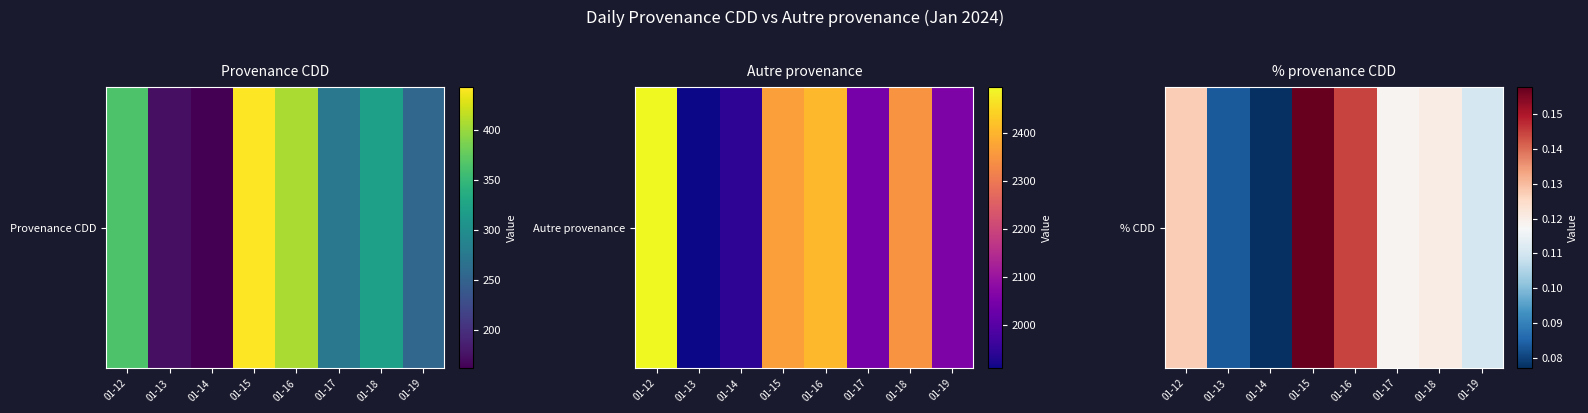

Where is the data nearest to the value 0?

01-14